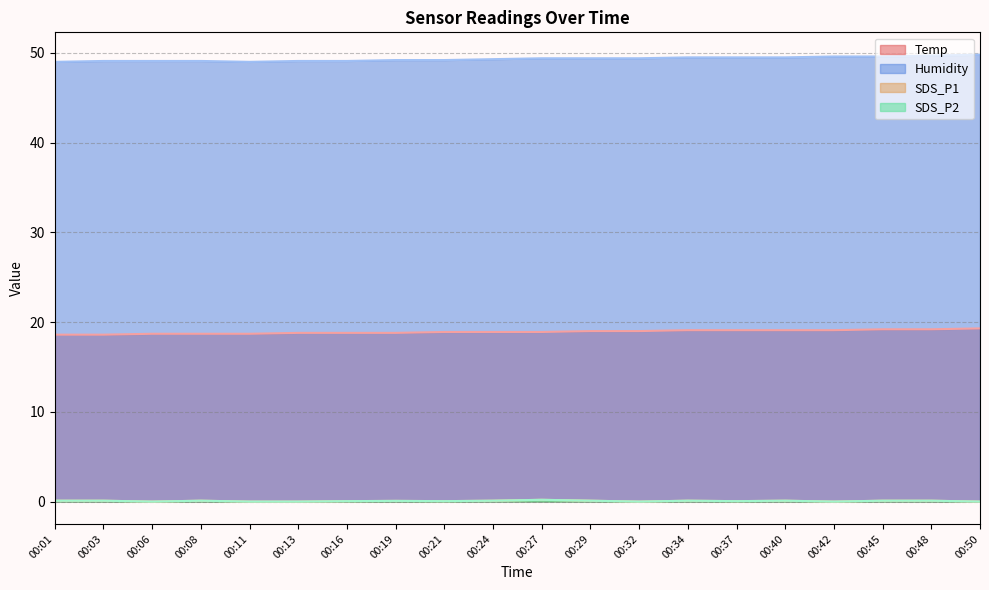

The value of Temp at 00:27 is 32.6. True or false?

False